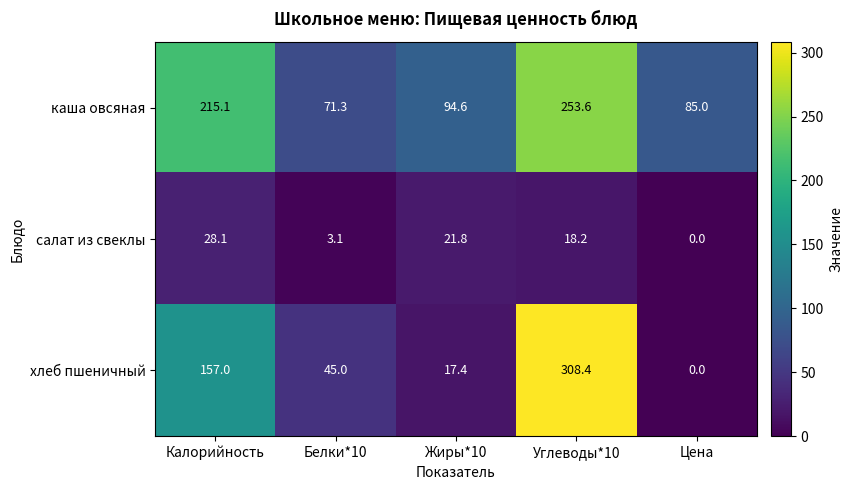

Which category has the highest value across all series?

Углеводы*10